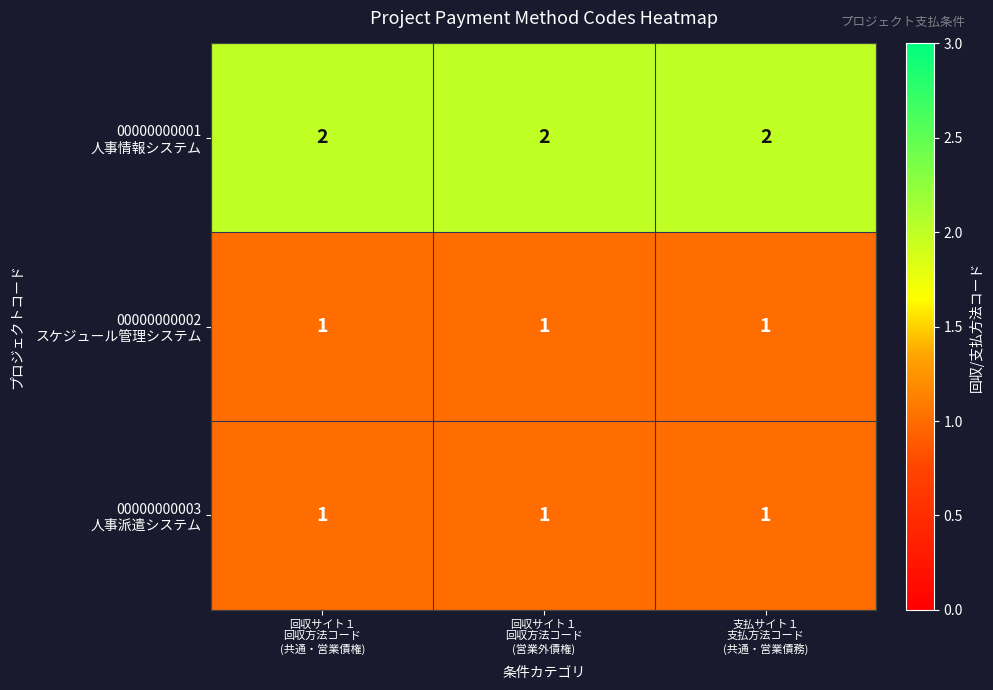

At how many categories does at least one series exceed 1?

3